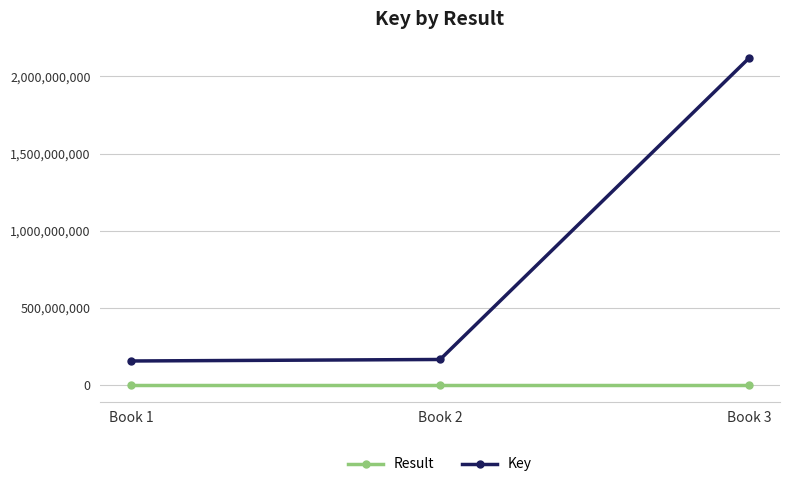

What is the sum of all Key values?

2443220357